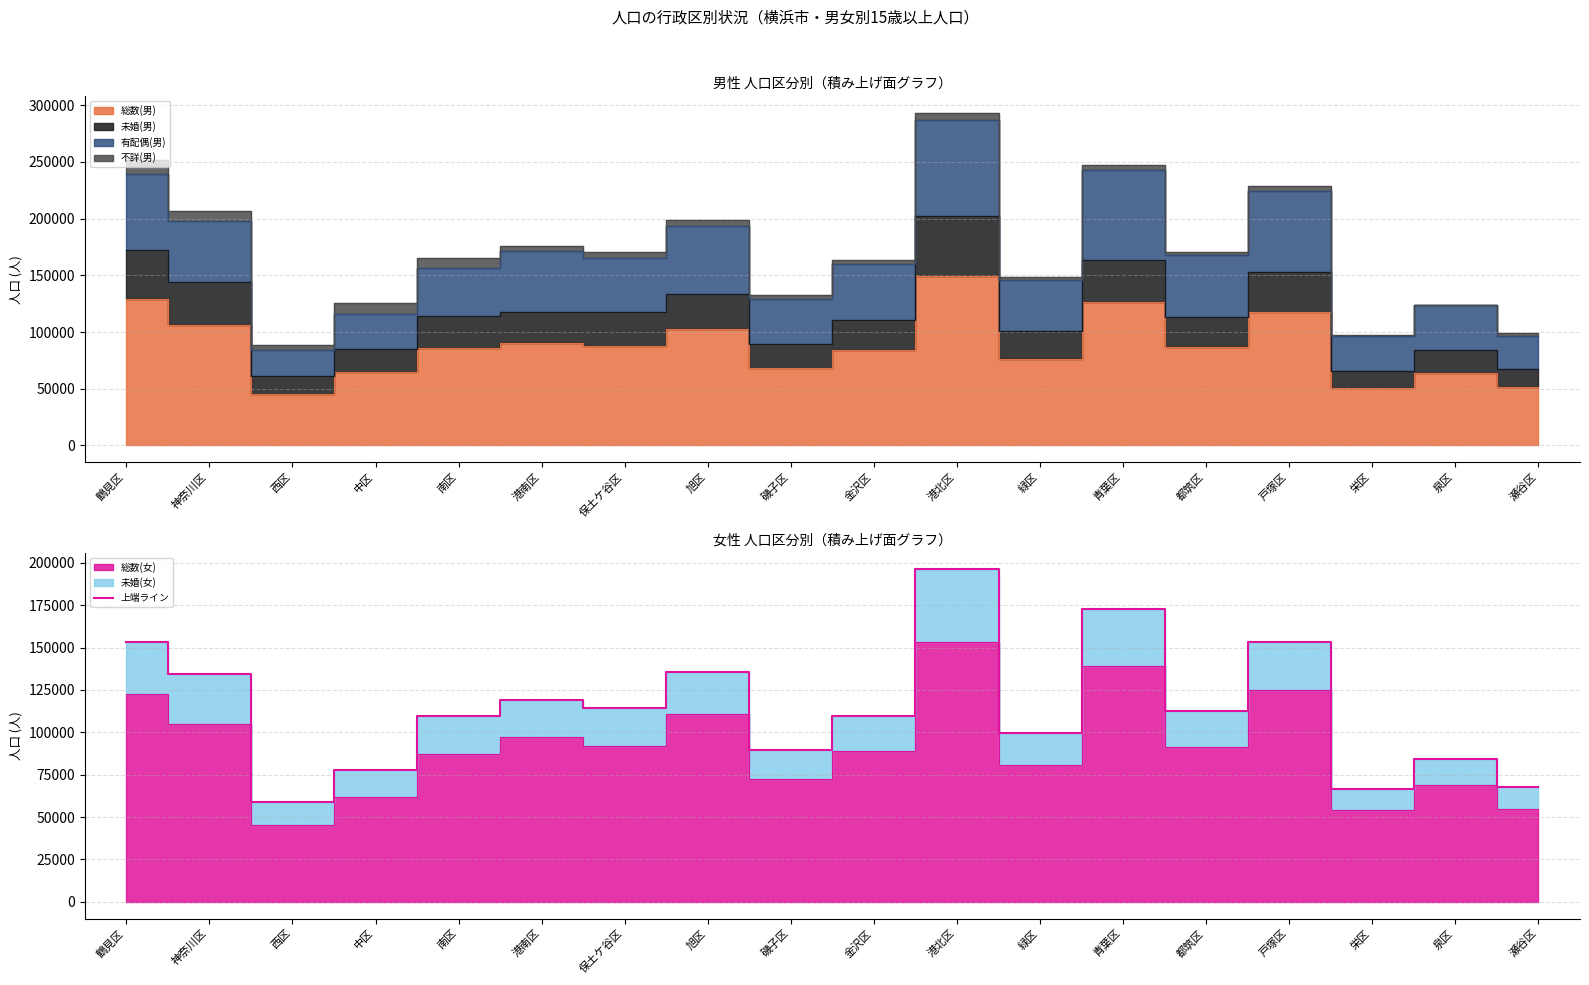

What is the smallest value displayed?

58682